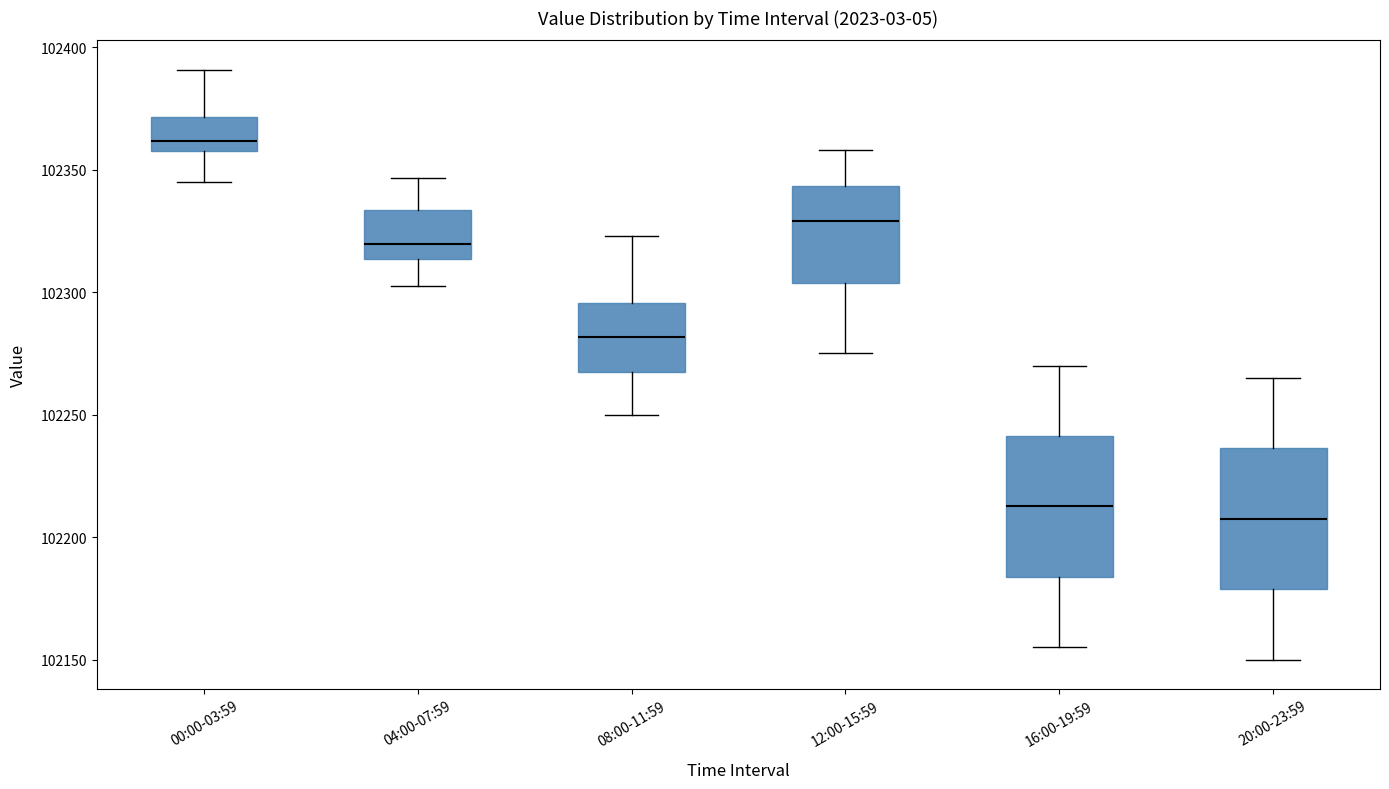

Reading left to right, transcribe this box plot: for each box, give where its median line is, the range the box spans, and where its two whiskers end, as read against the y-axis. The values are not printed on the chart, so give them approximately, as read against the axis.

00:00-03:59: median 102360, box 102355 to 102370, whiskers 102345 to 102390
04:00-07:59: median 102320, box 102315 to 102335, whiskers 102305 to 102345
08:00-11:59: median 102280, box 102265 to 102295, whiskers 102250 to 102325
12:00-15:59: median 102330, box 102305 to 102345, whiskers 102275 to 102360
16:00-19:59: median 102215, box 102185 to 102240, whiskers 102155 to 102270
20:00-23:59: median 102210, box 102180 to 102235, whiskers 102150 to 102265